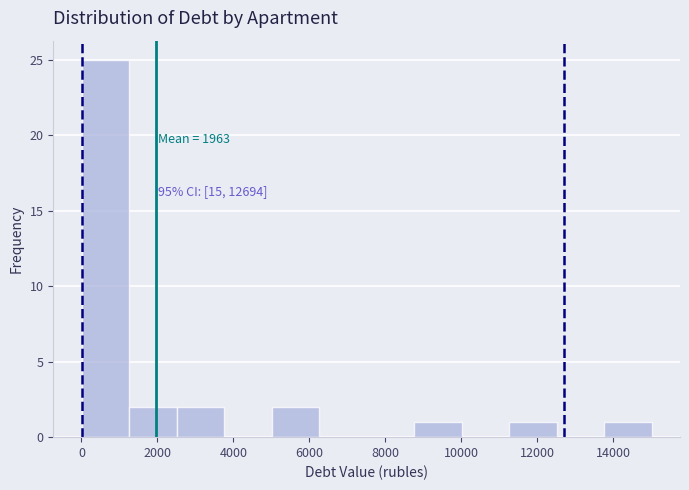

Which range on the x-axis has the tallest bar?

0 to 1200